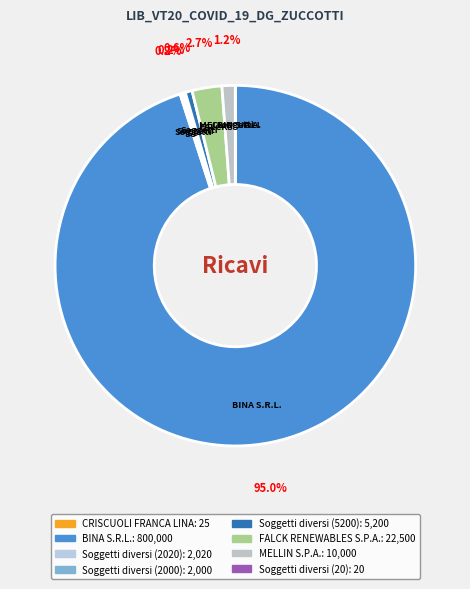

Does any single category account for the majority?

Yes